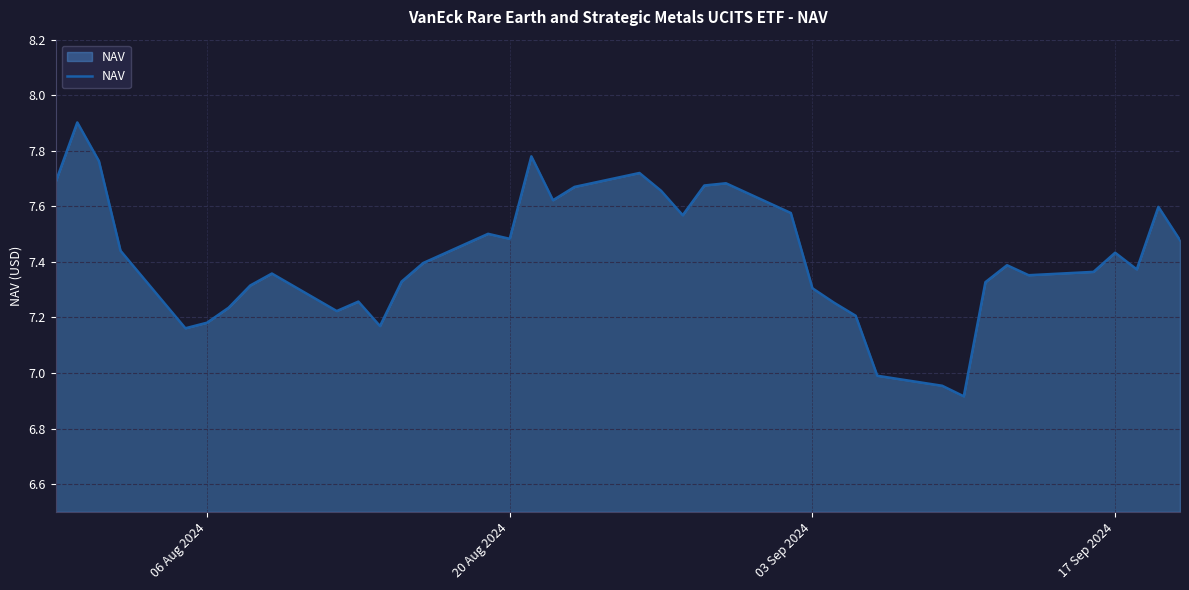

What is the difference between the maximum and minimum values?

1.0